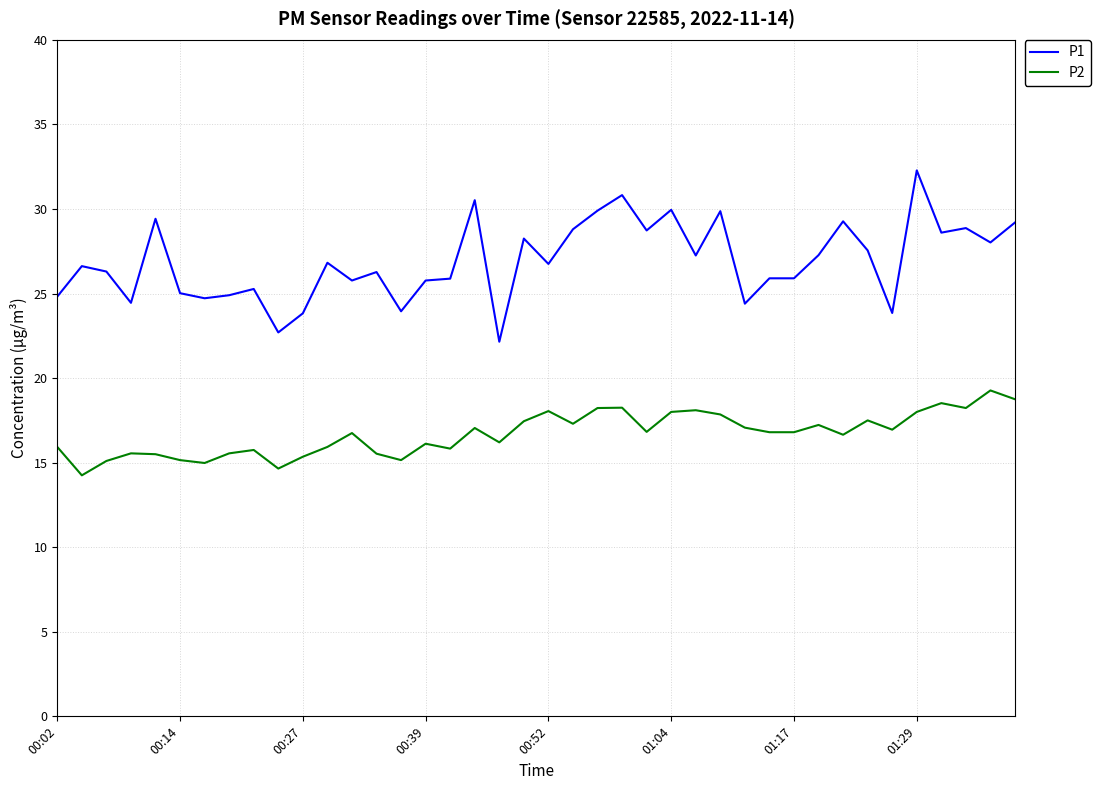

True or false: P1 and P2 cross at least once.

False